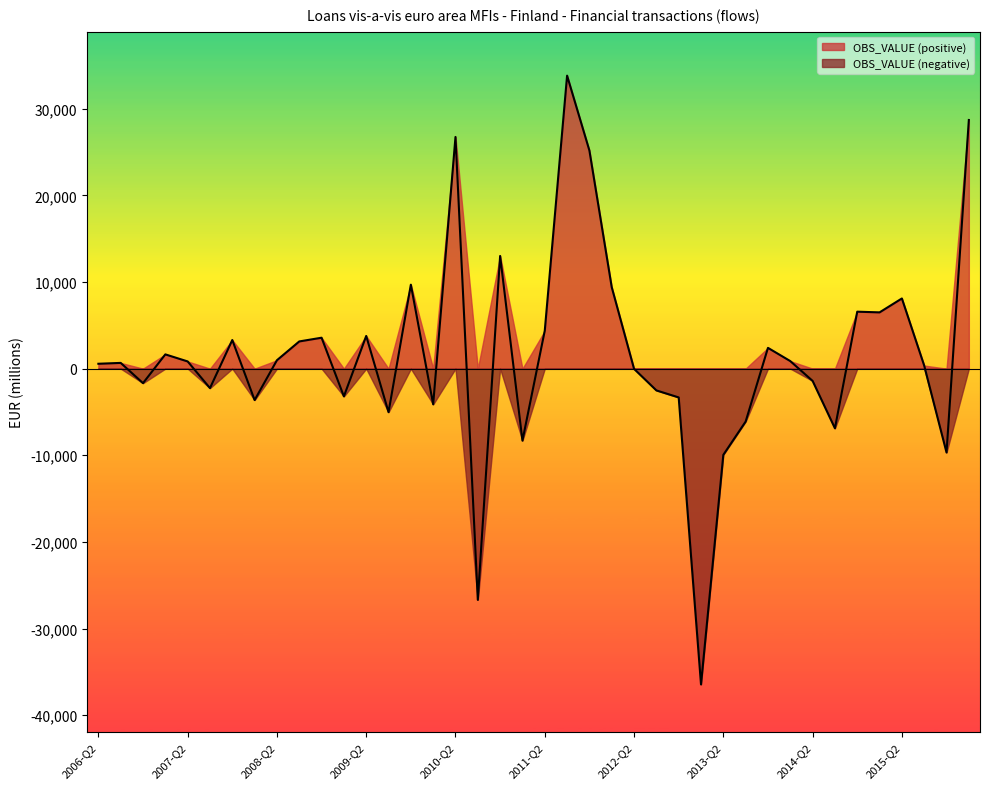

Does the chart display data point markers on the line(s)?

No